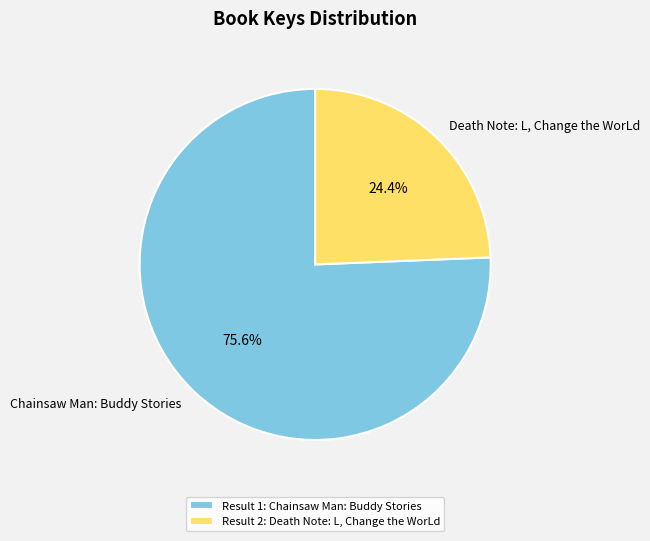

Is the sum of Chainsaw Man: Buddy Stories and Death Note: L, Change the WorLd greater than half?

Yes